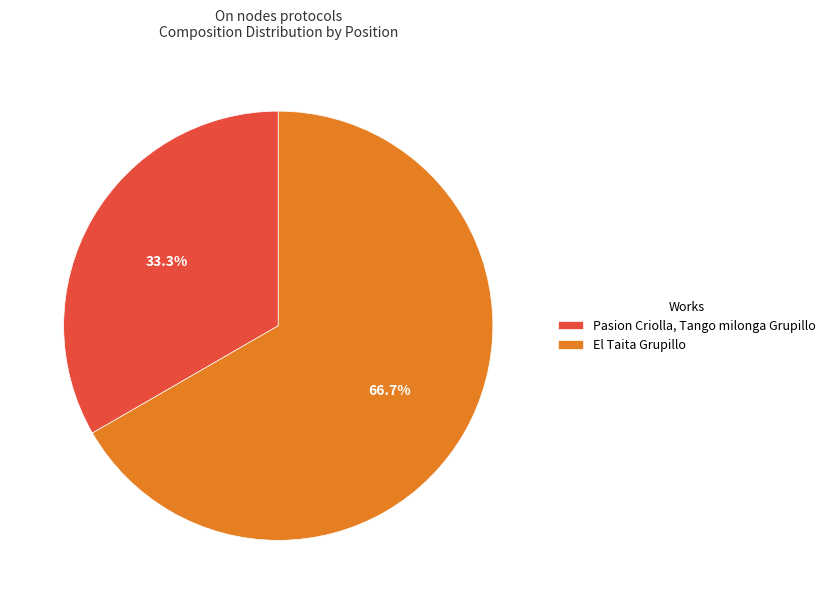

Count the number of slices in the pie.

2